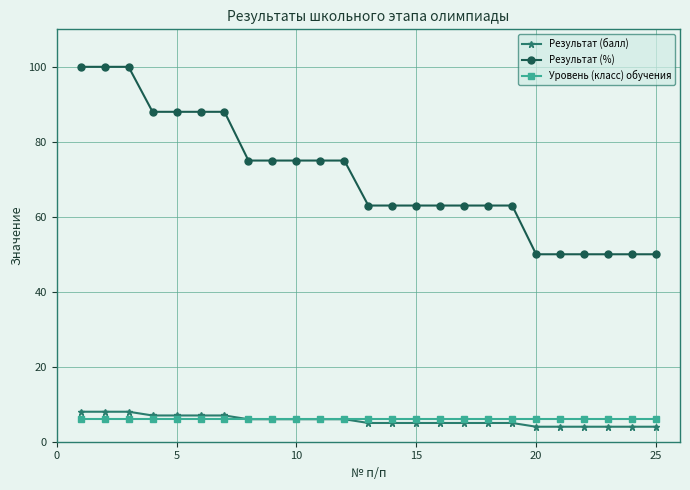

Which series has the widest spread of values?

Результат (%)